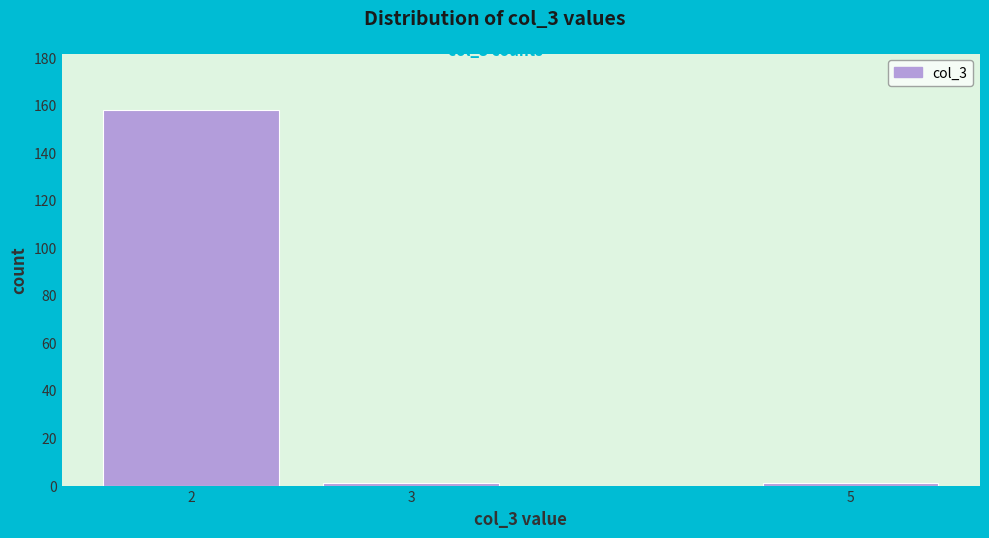

Reading left to right, list every bar in this chart as the range it spans on the x-axis followed by its height. The values are not printed on the chart, so give them approximately, as read against the axis.

1.5 to 2.5: 158
2.5 to 3.5: under 2
3.5 to 4.5: 0
4.5 to 5.5: under 2